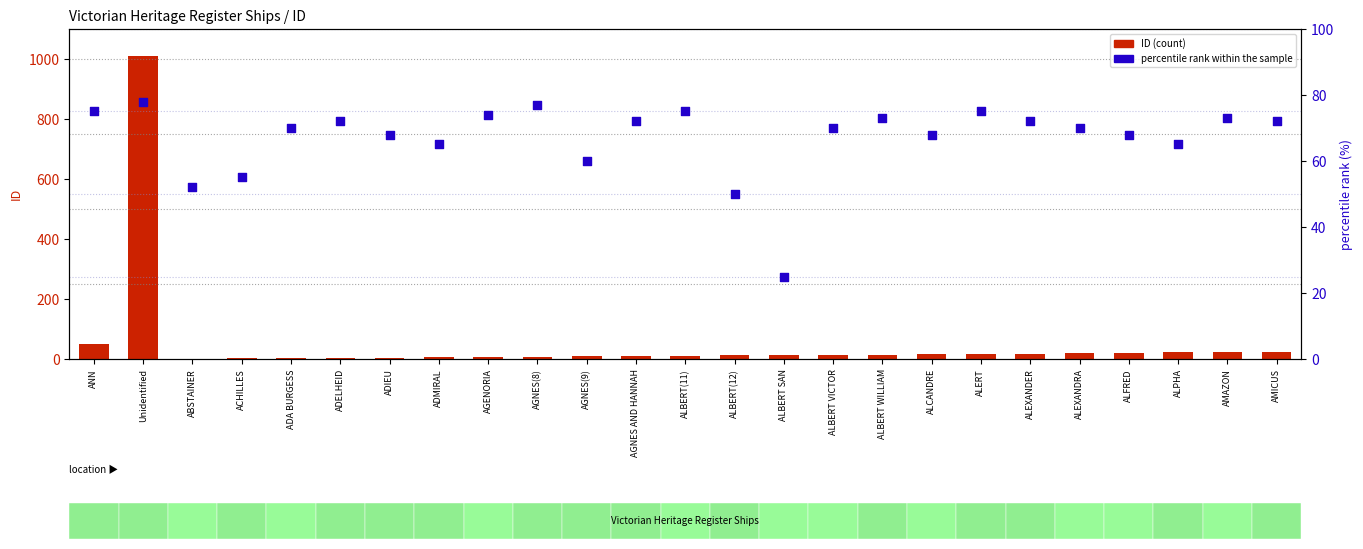

What are all the series names shown in the legend?

ID (count), percentile rank within the sample